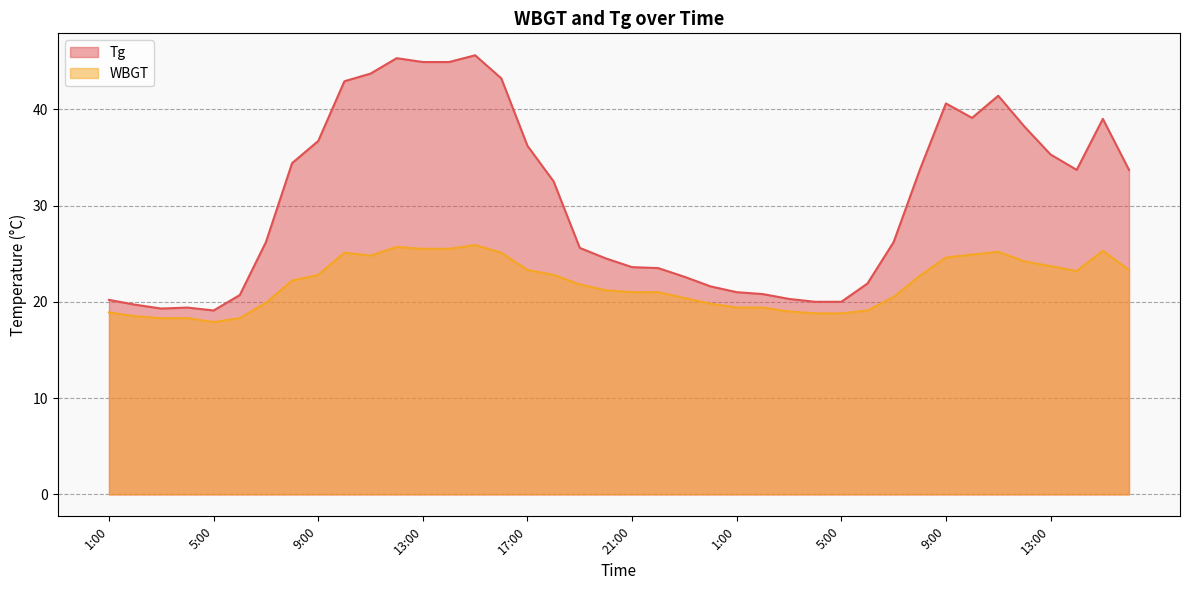

What is the sum of the Tg values at 2:00 and 7:00?

45.9